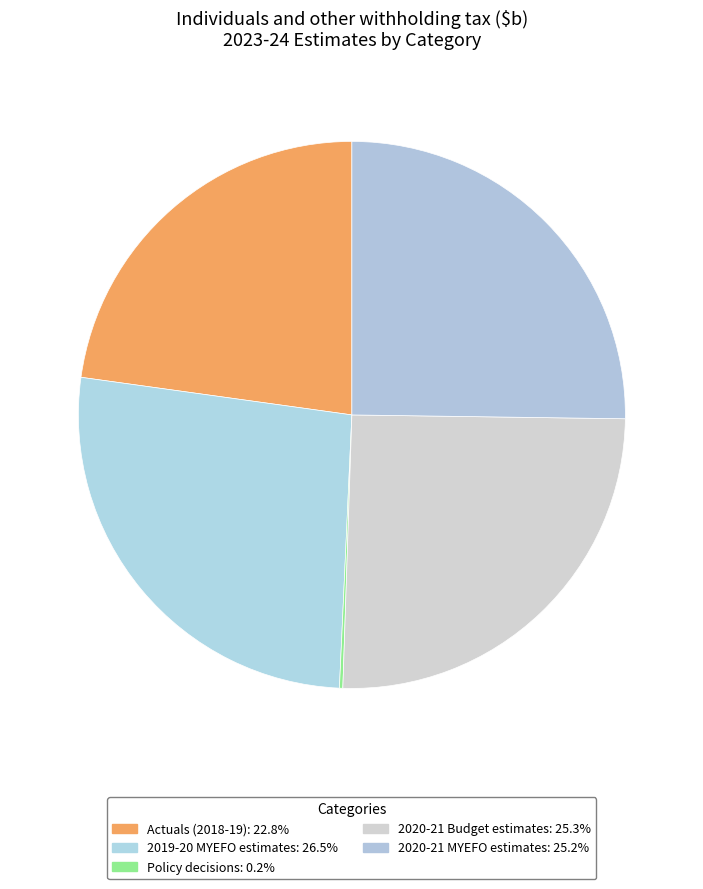

To the nearest percent, what is the difference between the 2020-21 Budget estimates and Actuals (2018-19) slice percentages?

3%